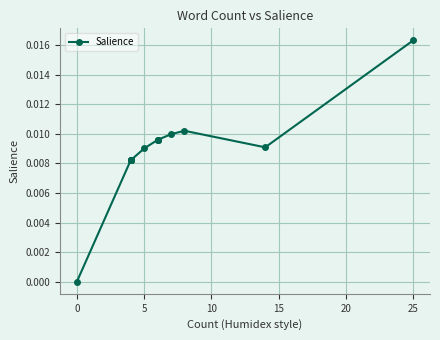

Does the chart display data point markers on the line(s)?

Yes